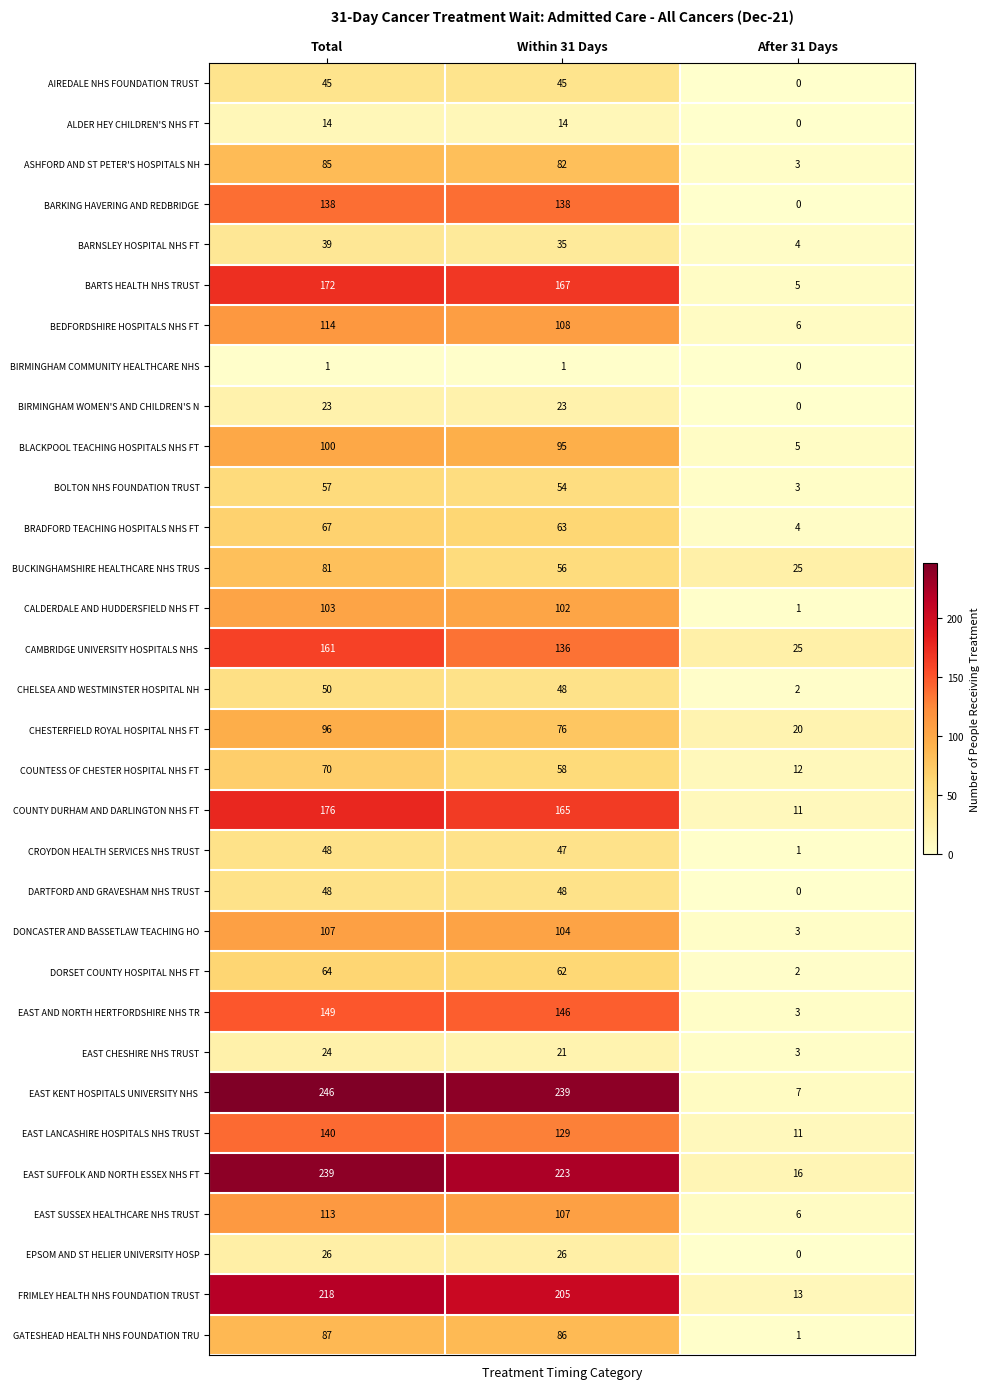

Is it true that BOLTON NHS FOUNDATION TRUST equals 2 at After 31 Days?

False